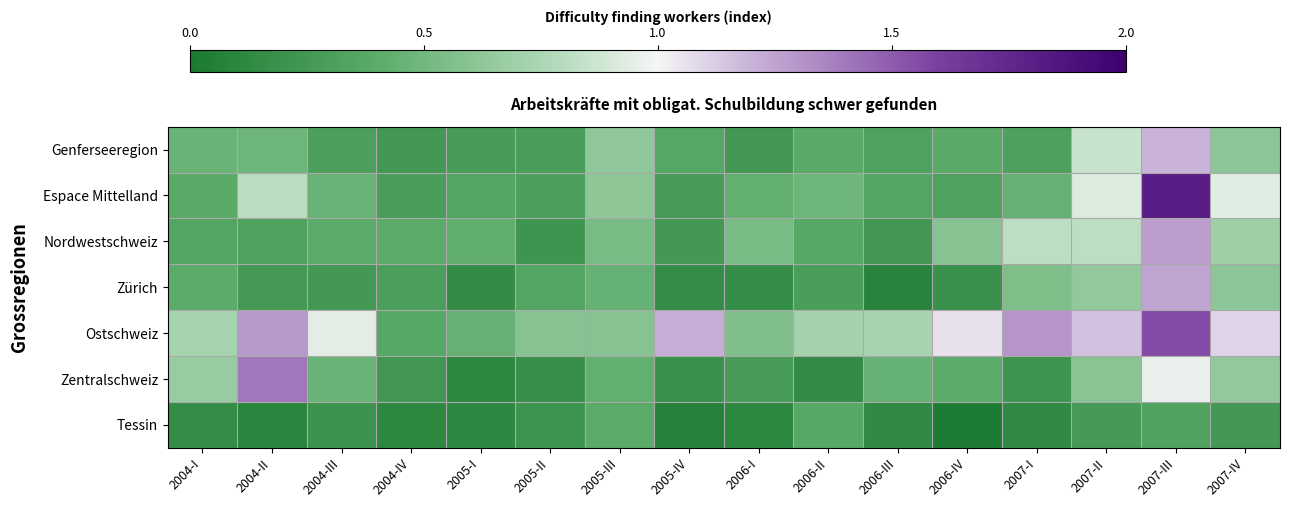

What is the difference between the highest and lowest values at 2004-III?

0.7